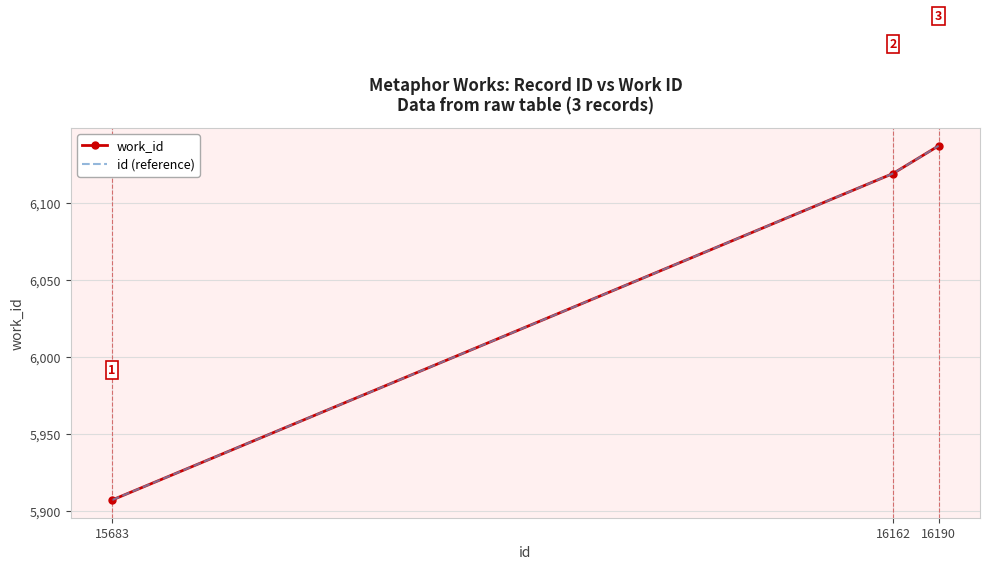

What is the value of the id (reference) point at the 1st from the left?

5907